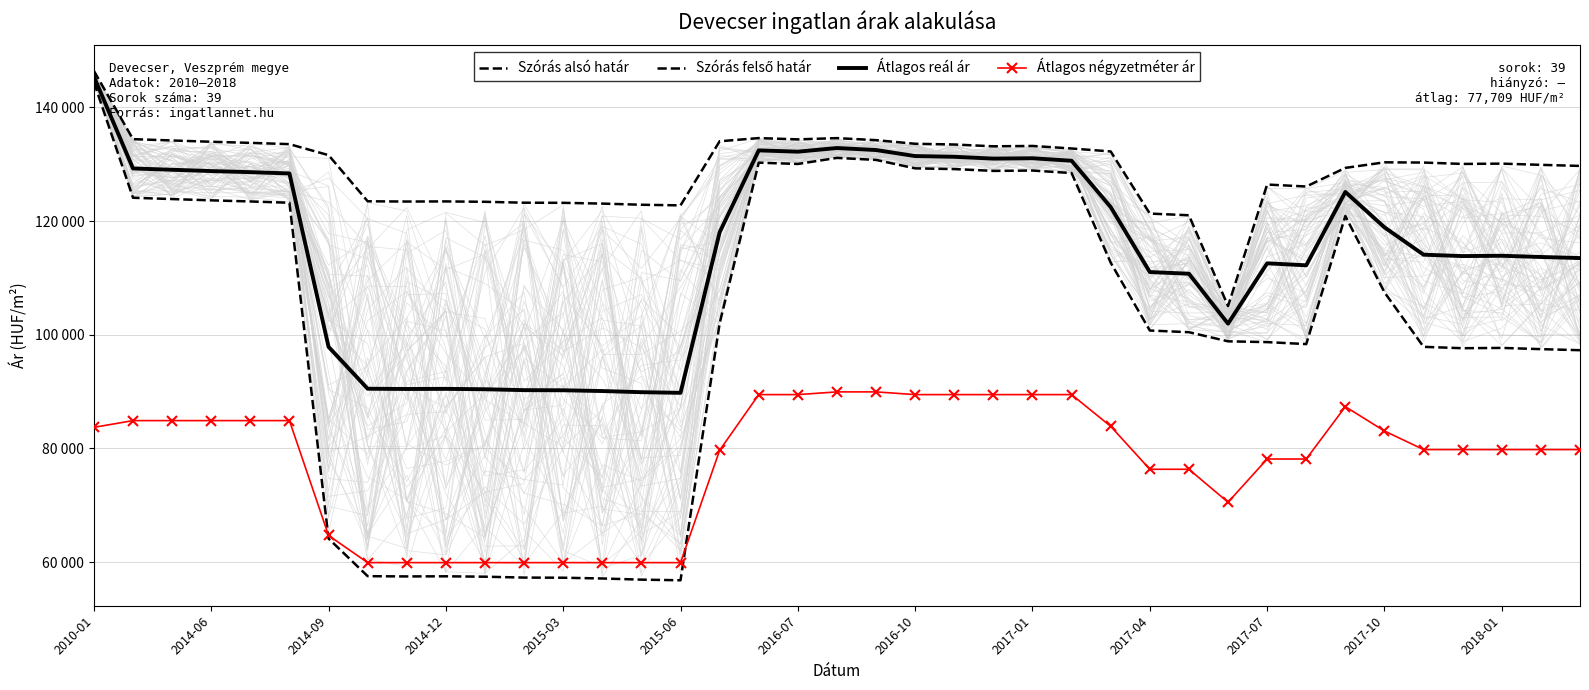

Is it true that Átlagos négyzetméter ár equals 105207 at 2017-01?

False